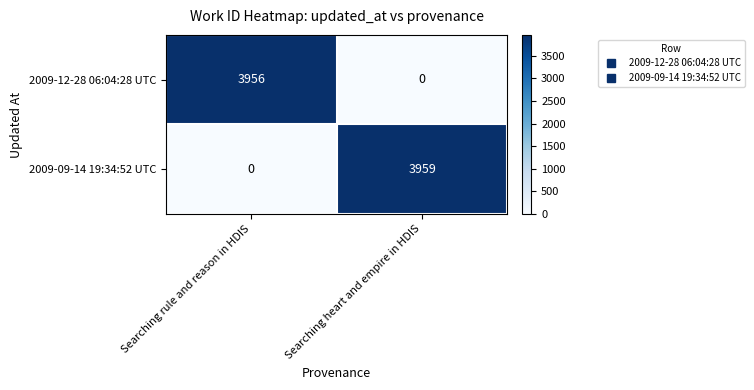

True or false: 2009-09-14 19:34:52 UTC has a value of 1276 at Searching heart and empire in HDIS.

False